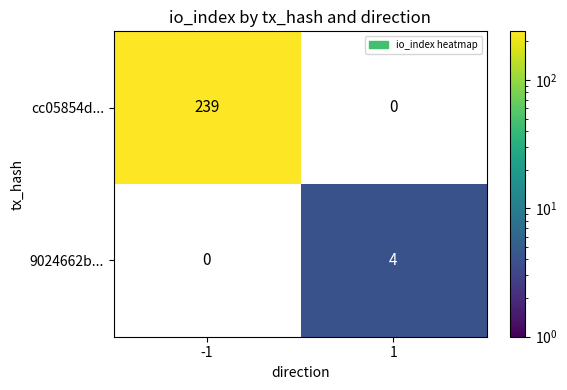

What is the highest value of the cc05854d... series?

239